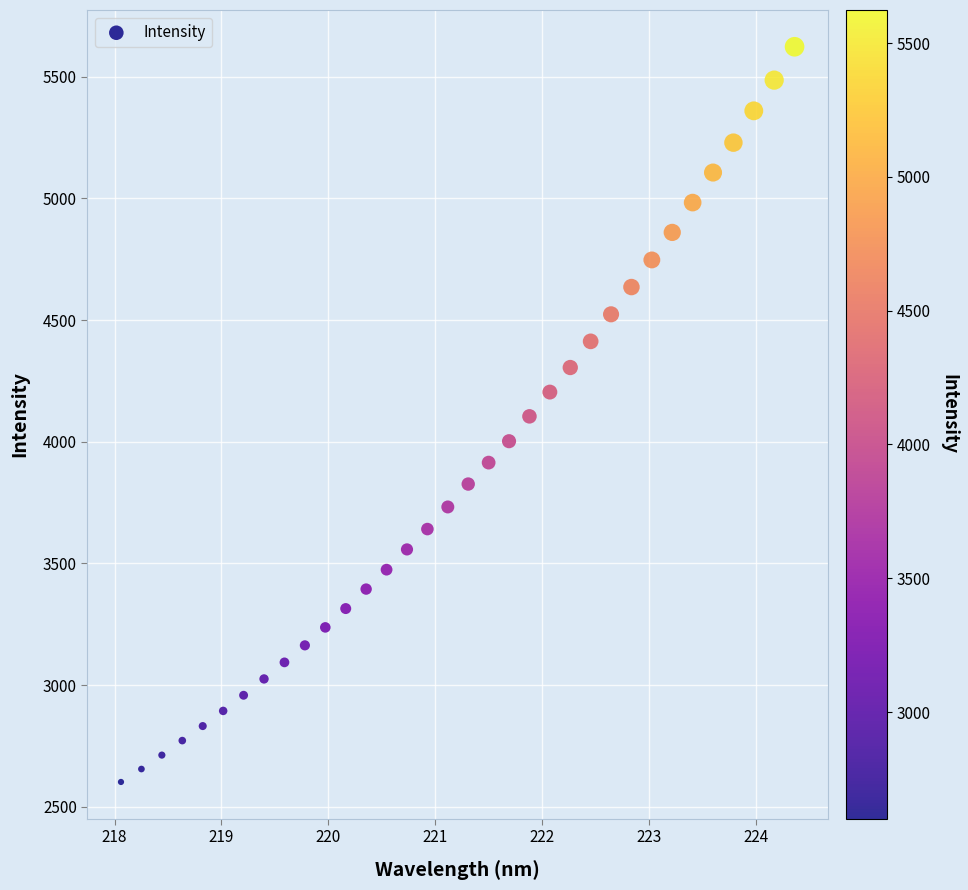

What is the range of X values (max minus min)?

6.3